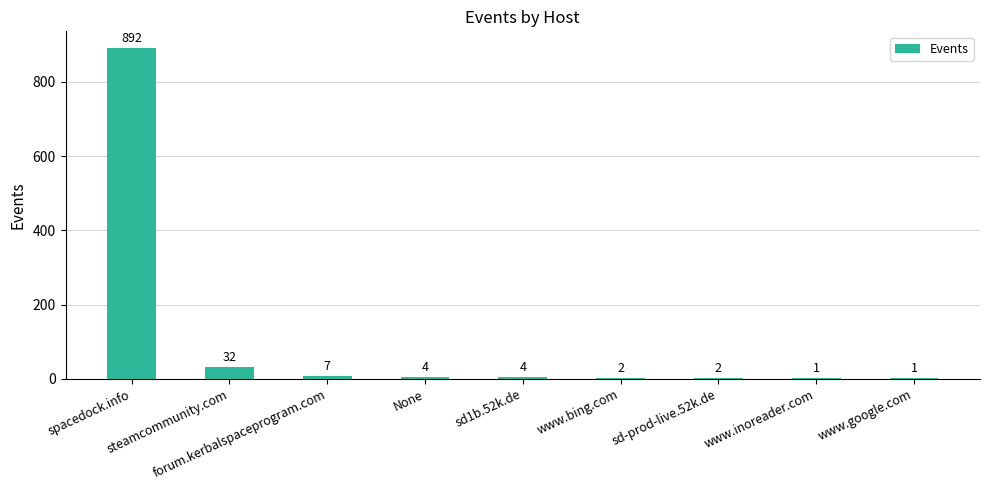

What is the average value?

105